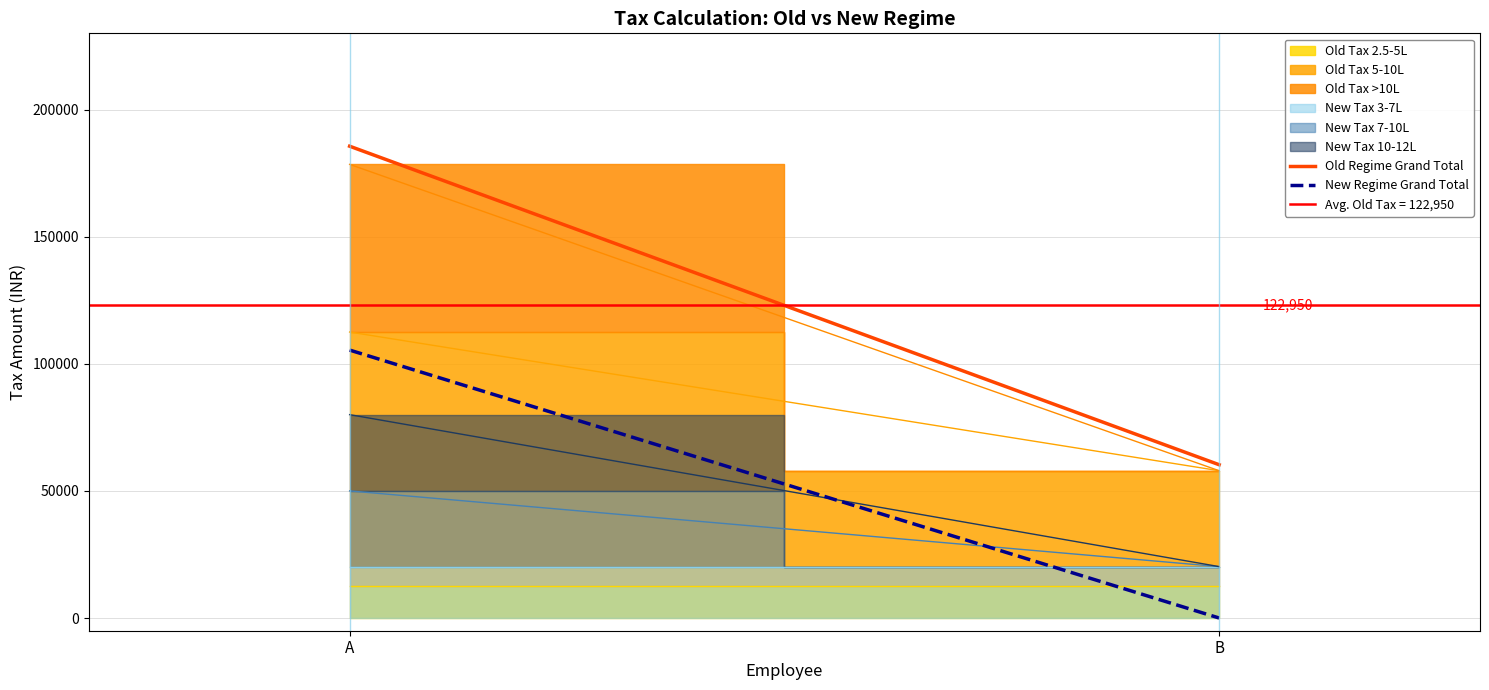

Reading left to right, transcribe all the data shown in this chart.

Old Regime Grand Total: A=185600	B=60300
New Regime Grand Total: A=105400	B=0